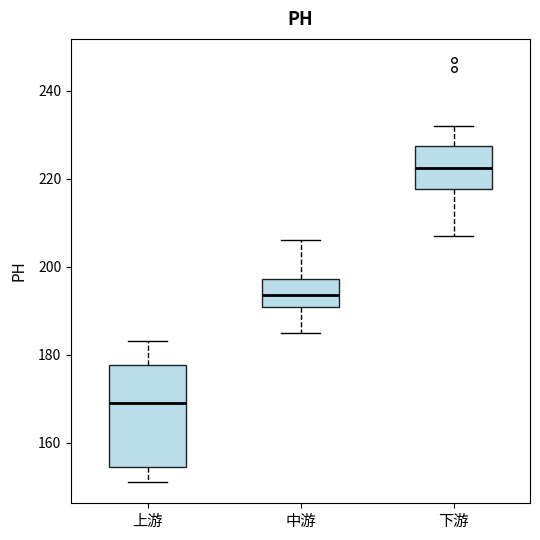

Reading left to right, transcribe this box plot: for each box, give where its median line is, the range the box spans, and where its two whiskers end, as read against the y-axis. The values are not printed on the chart, so give them approximately, as read against the axis.

上游: median 170, box 154 to 178, whiskers 152 to 184
中游: median 194, box 190 to 198, whiskers 186 to 206
下游: median 222, box 218 to 228, whiskers 208 to 232